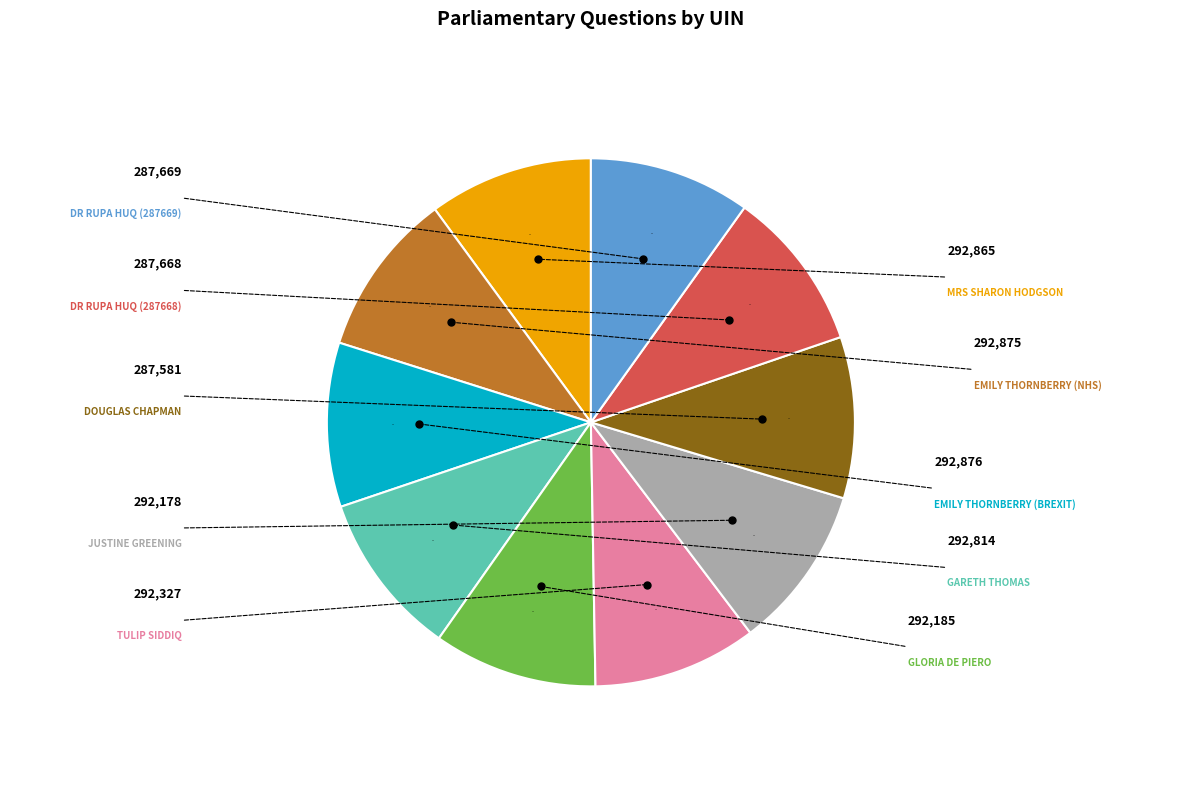

Is there any slice that represents more than half of the pie?

No